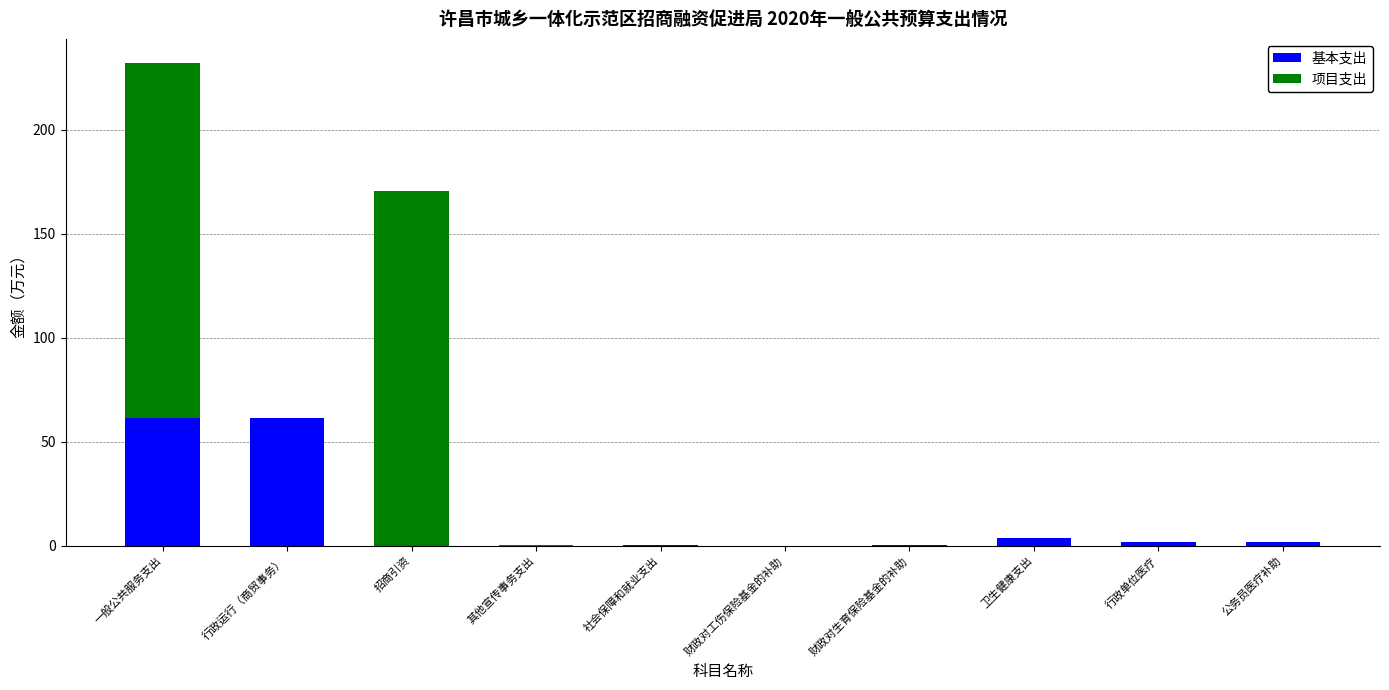

What are all the series names shown in the legend?

基本支出, 项目支出